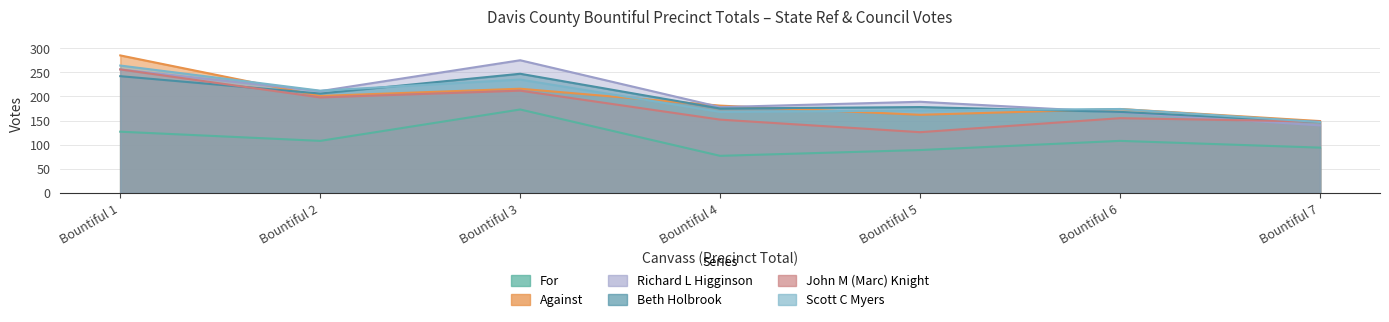

Rank the series by their maximum value, from highest to lowest.

Against, Richard L Higginson, Scott C Myers, John M (Marc) Knight, Beth Holbrook, For